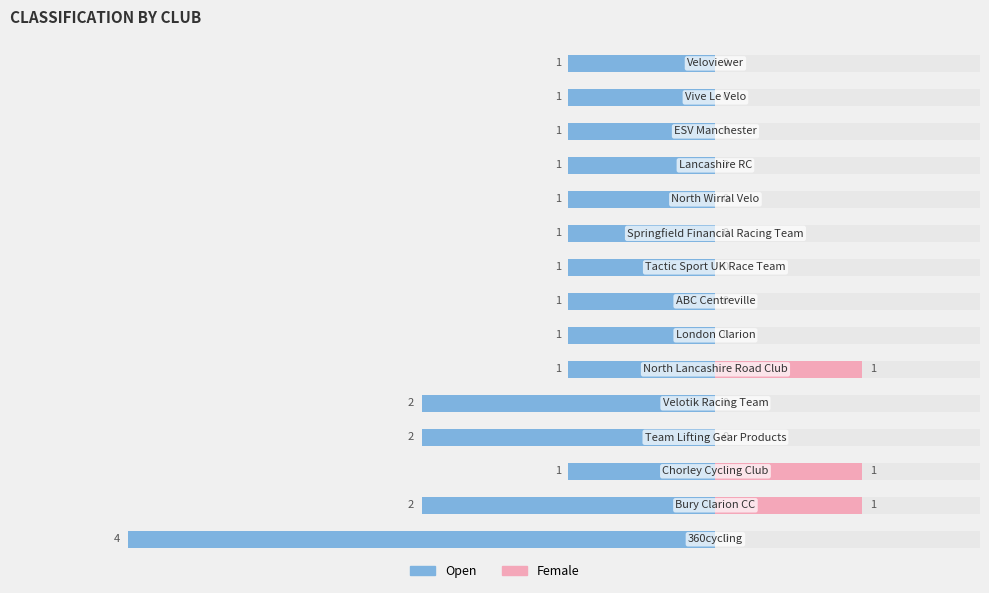

How many groups of bars are there?

15